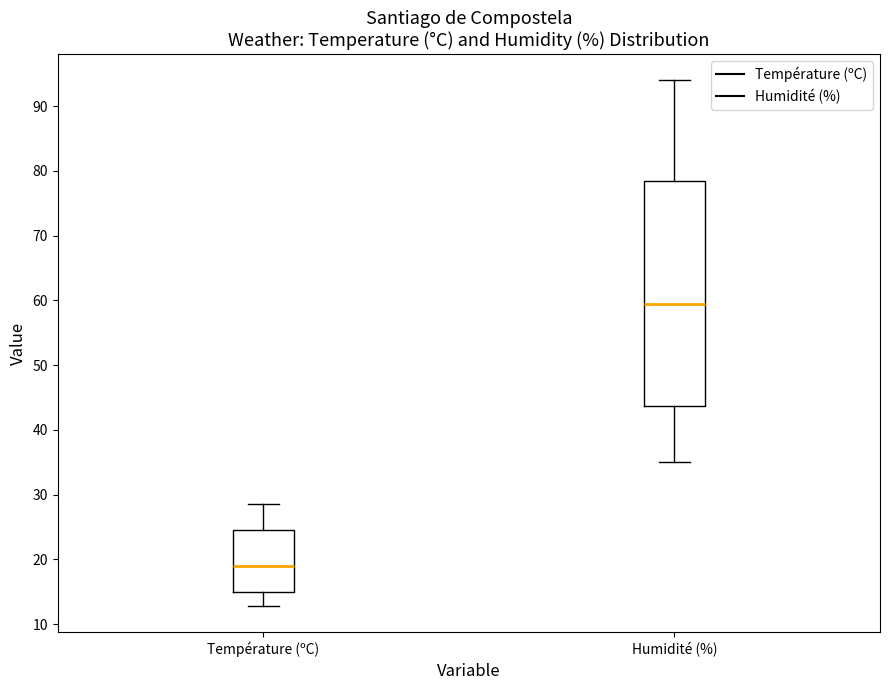

Reading left to right, transcribe this box plot: for each box, give where its median line is, the range the box spans, and where its two whiskers end, as read against the y-axis. The values are not printed on the chart, so give them approximately, as read against the axis.

Température (ºC): median 19, box 15 to 24, whiskers 13 to 29
Humidité (%): median 60, box 44 to 79, whiskers 35 to 94